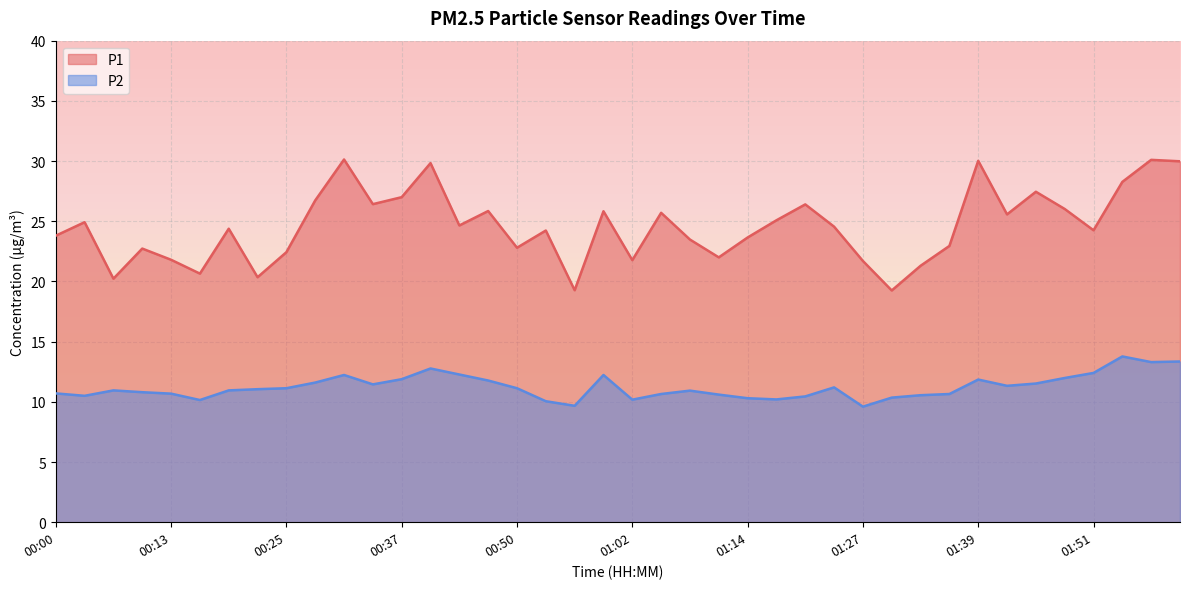

At which label does P1 first exceed 24?

00:03